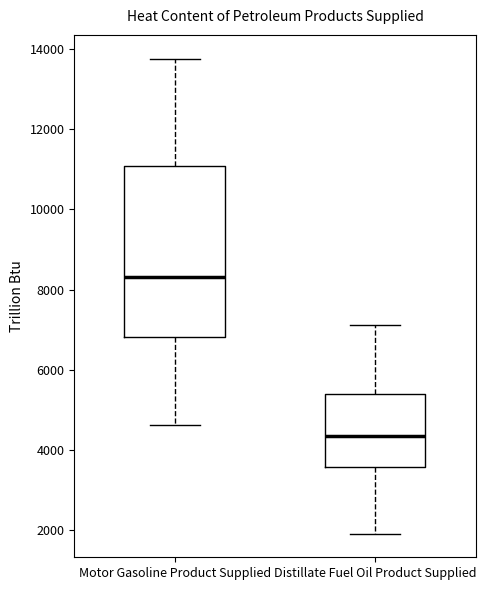

Which box is the tallest, from its lower edge to its upper edge?

Motor Gasoline Product Supplied